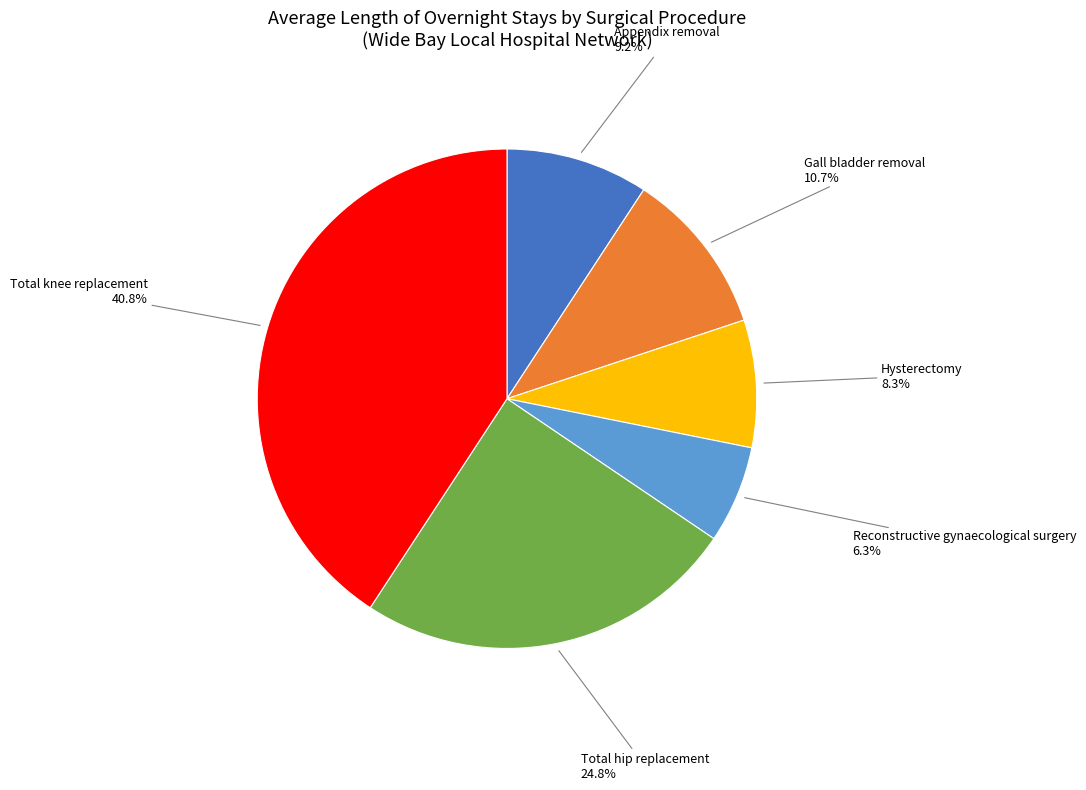

Is there a majority slice in this chart?

No